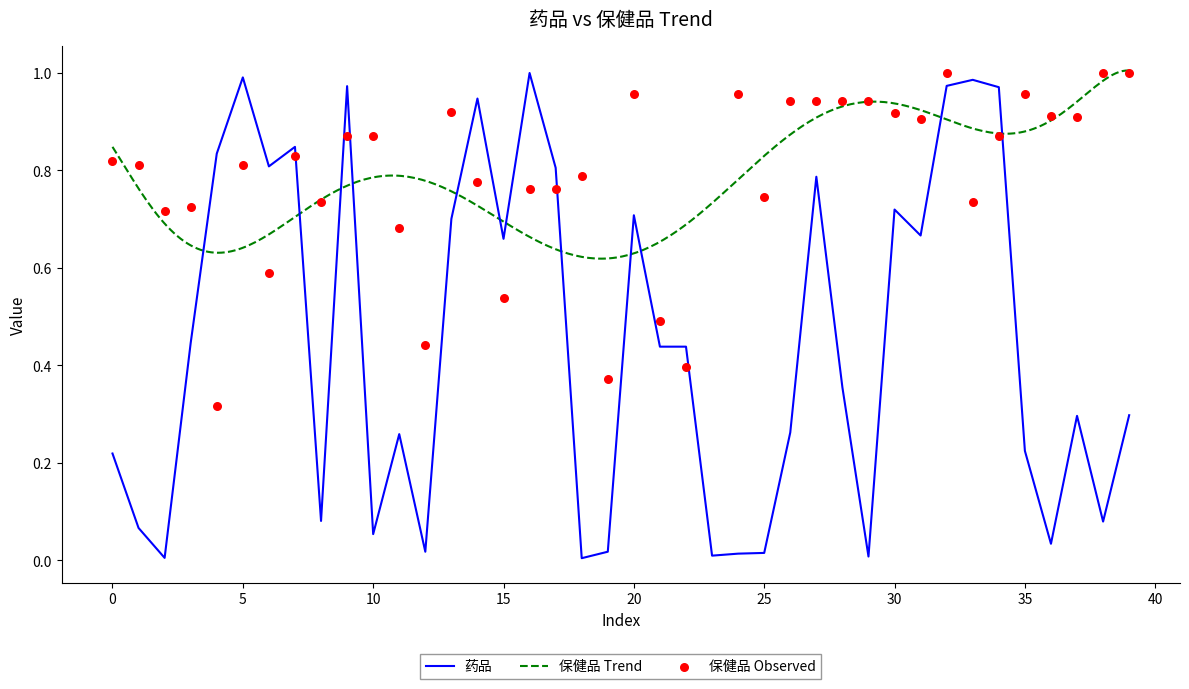

What is the change in value from 19 to 33?

+1.0